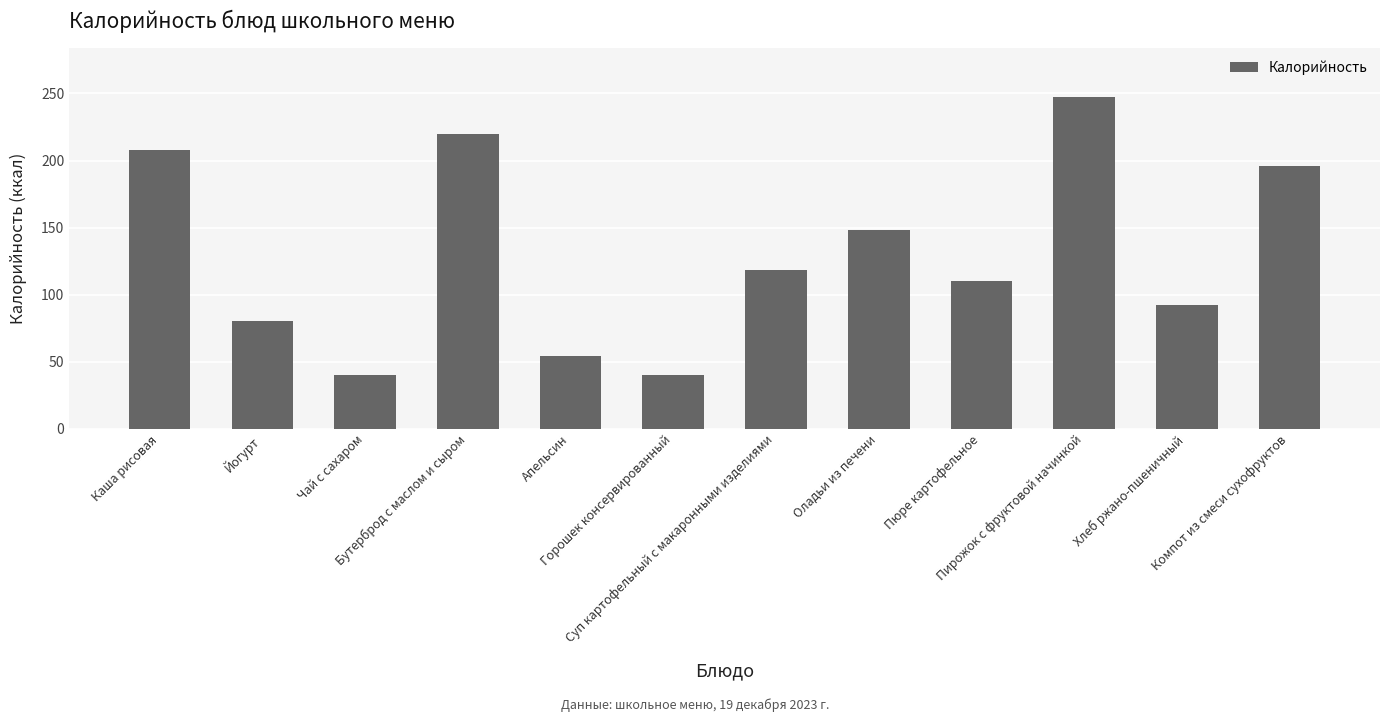

Reading right to left, list all the values displayed in this chart.

Компот из смеси сухофруктов=196	Хлеб ржано-пшеничный=92	Пирожок с фруктовой начинкой=247	Пюре картофельное=110	Оладьи из печени=148	Суп картофельный с макаронными изделиями=118	Горошек консервированный=40	Апельсин=54	Бутерброд с маслом и сыром=220	Чай с сахаром=40	Йогурт=80	Каша рисовая=208